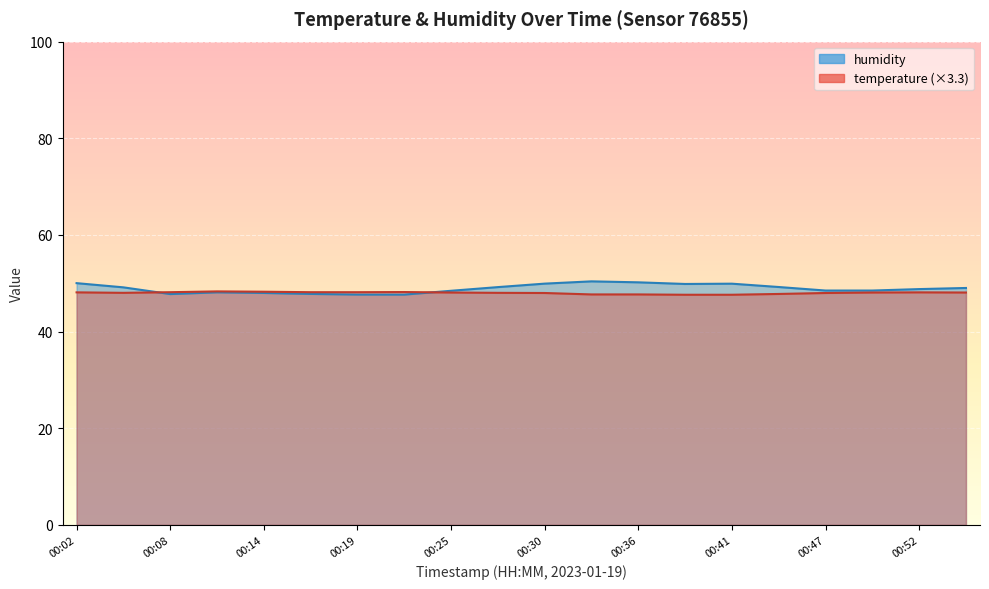

Which has a higher value, 00:36 or 00:41?

00:36